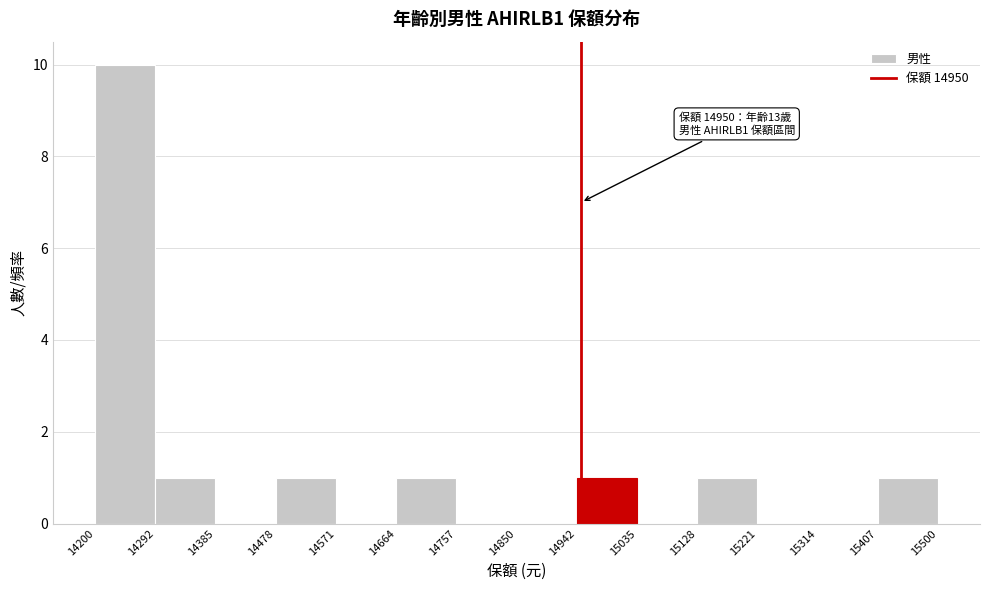

Which range on the x-axis has the tallest bar?

14200 to 14292